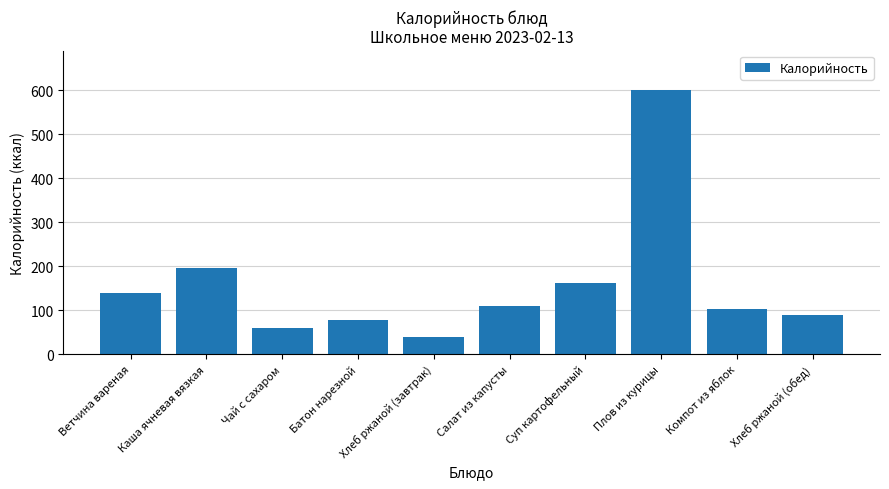

Between Ветчина вареная and Плов из курицы, which is larger?

Плов из курицы